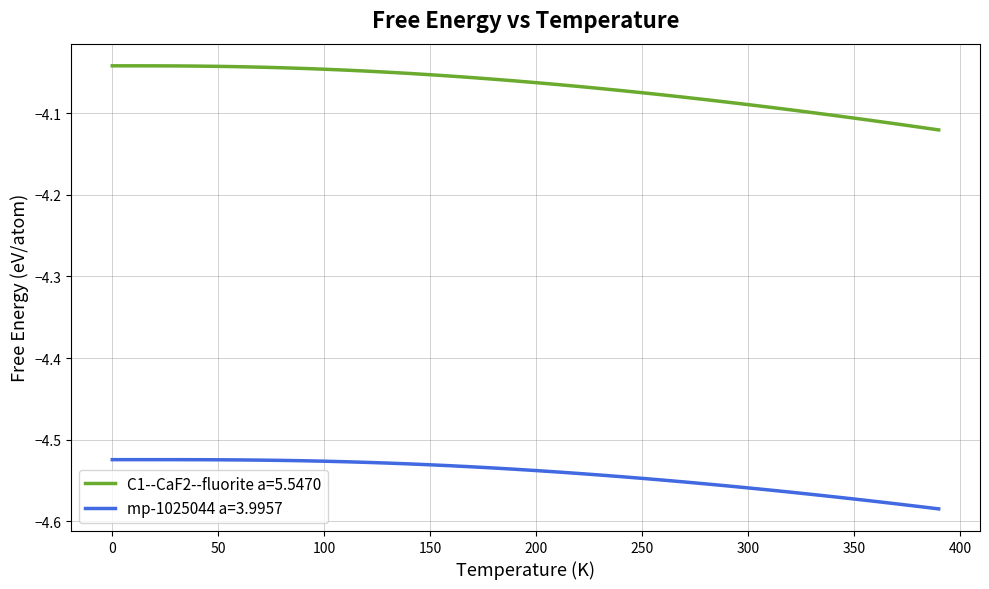

What are all the series names shown in the legend?

C1--CaF2--fluorite a=5.5470, mp-1025044 a=3.9957